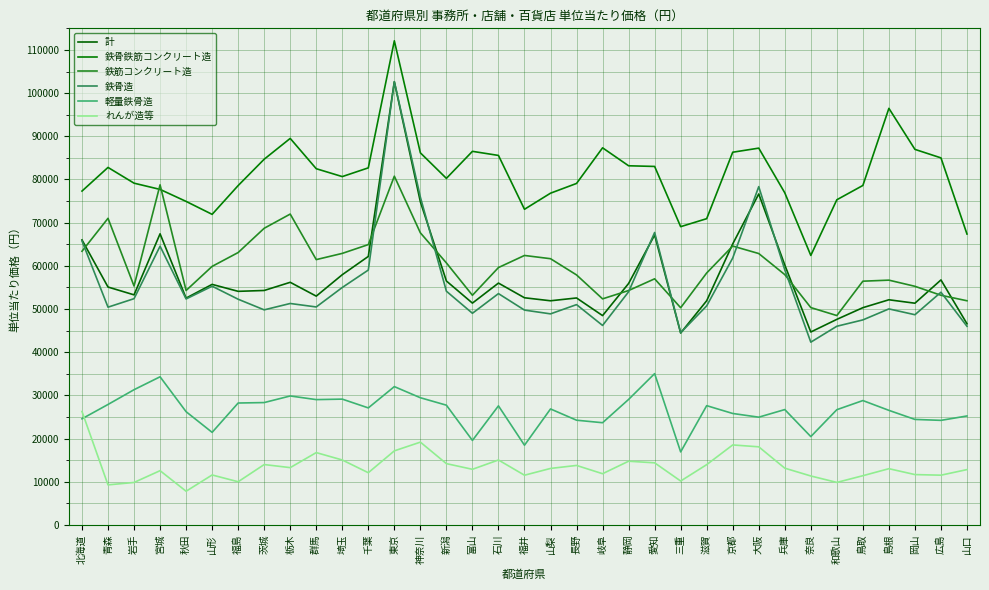

What is the highest value of the 軽量鉄骨造 series?

35050